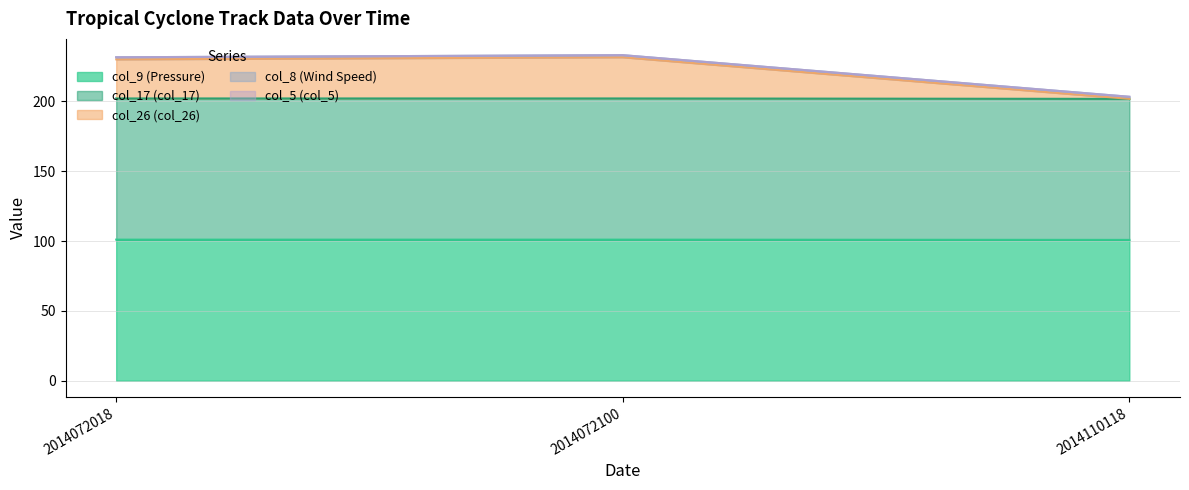

The value of col_9 (Pressure) at 2014110118 is 160.2. True or false?

False